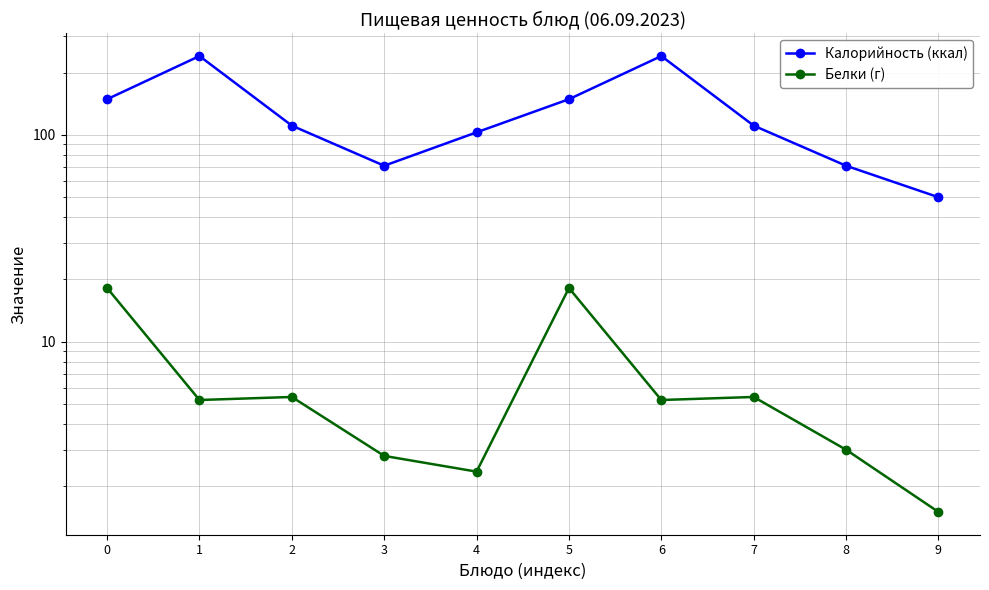

List the labels in order of Белки (г) value, largest first.

0, 5, 2, 7, 1, 6, 8, 3, 4, 9